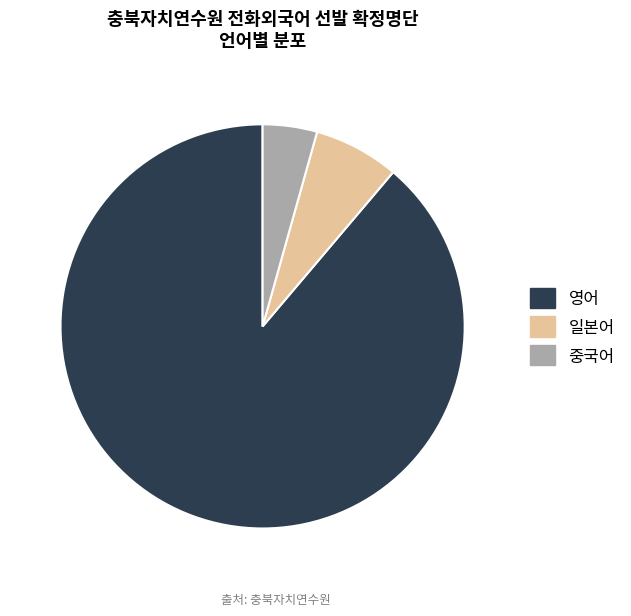

How many slices are in this pie chart?

3